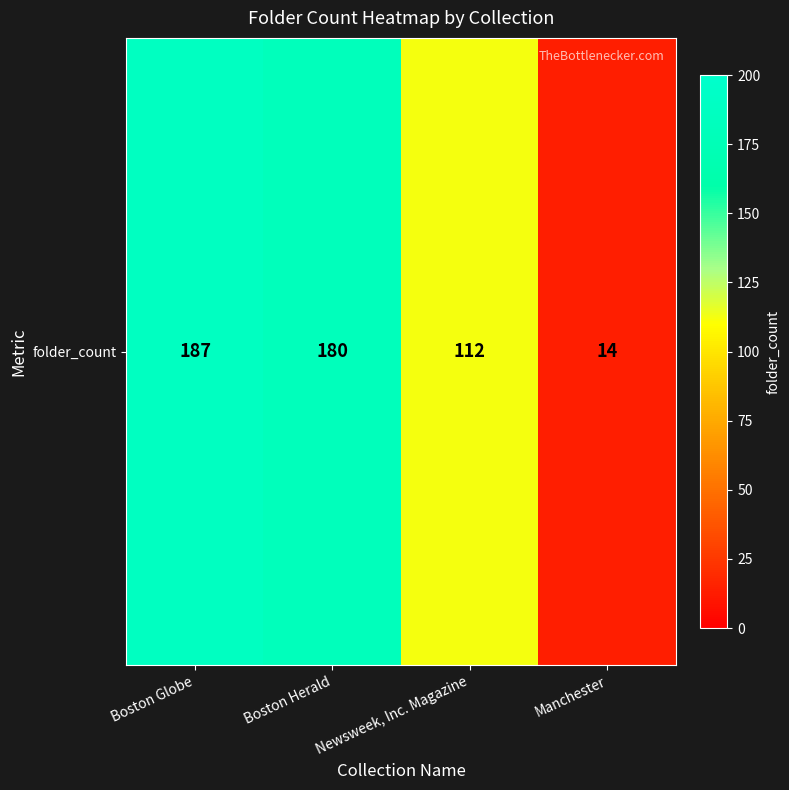

Reading left to right, extract all data points from this chart.

187	180	112	14